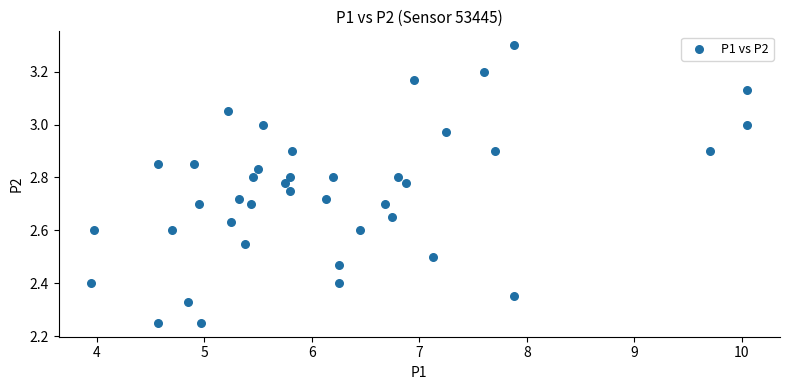

What is the range of X values (max minus min)?

6.1